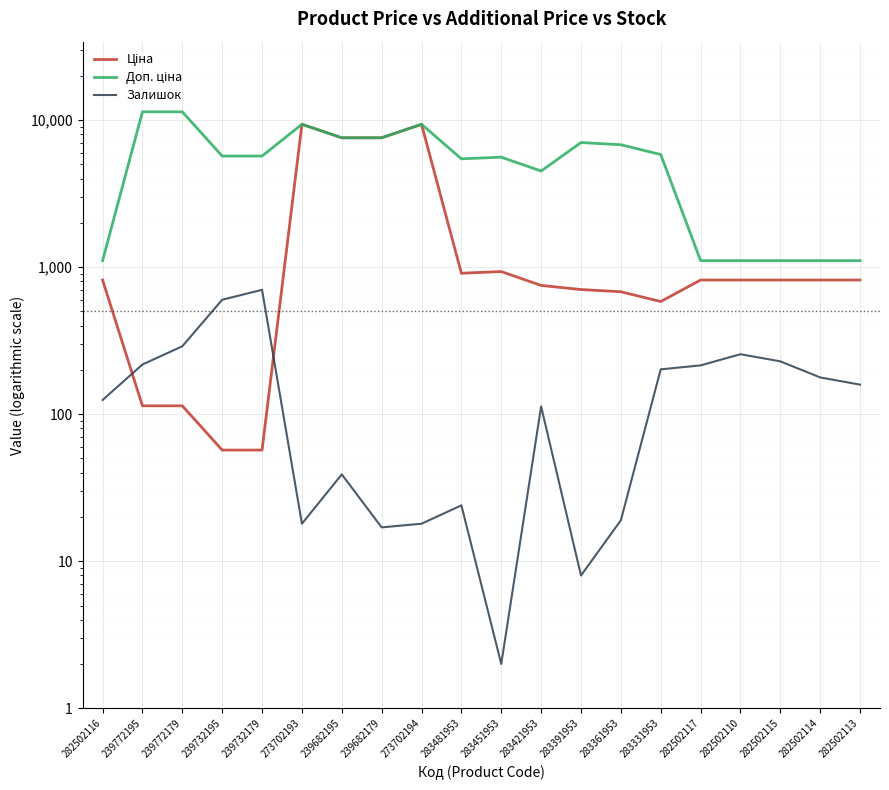

True or false: Залишок has more than 2 points higher than both neighbors.

True